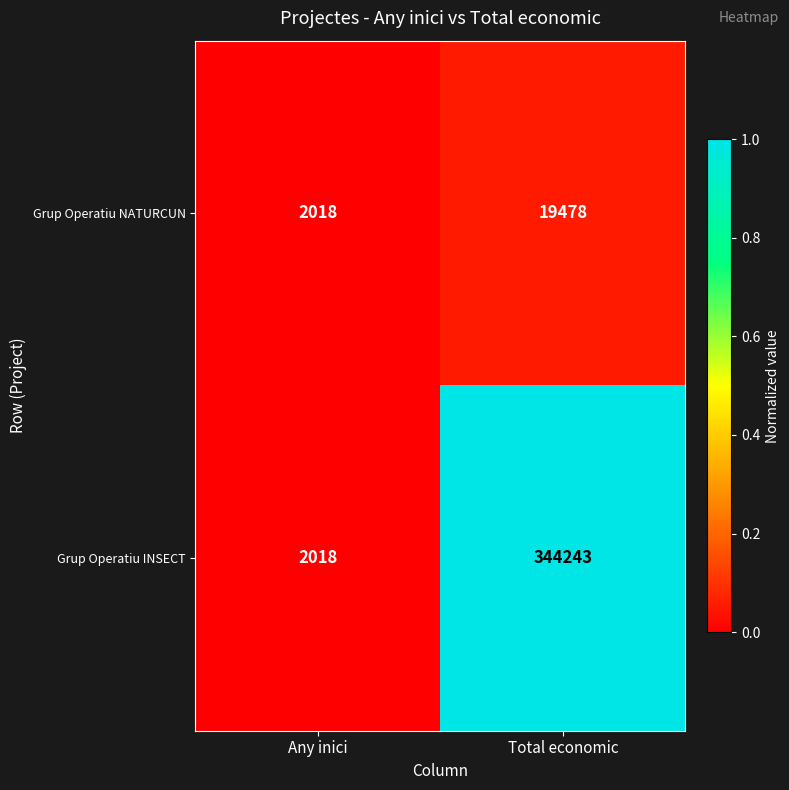

How many series are shown in this chart?

2